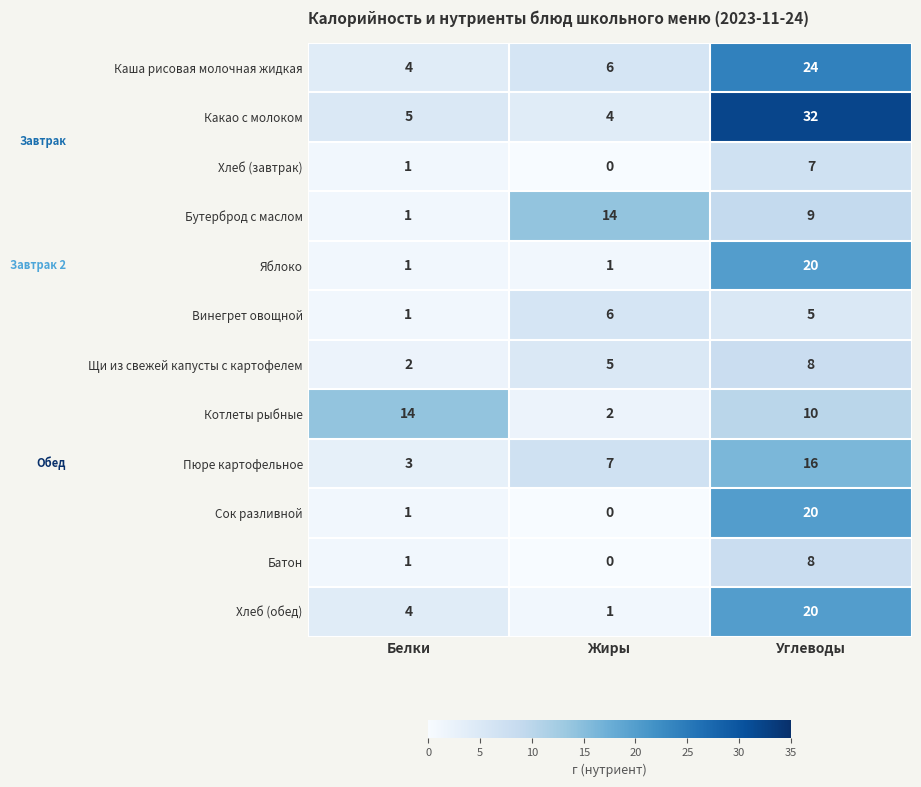

What is the greatest value displayed?

32